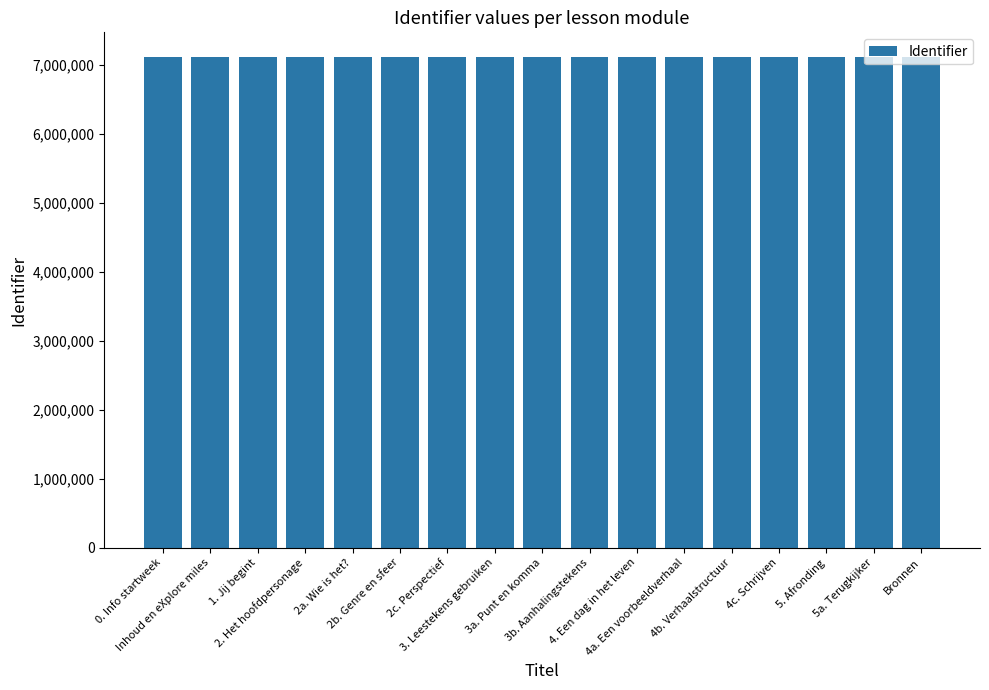

What is the maximum value shown in the chart?

7112095